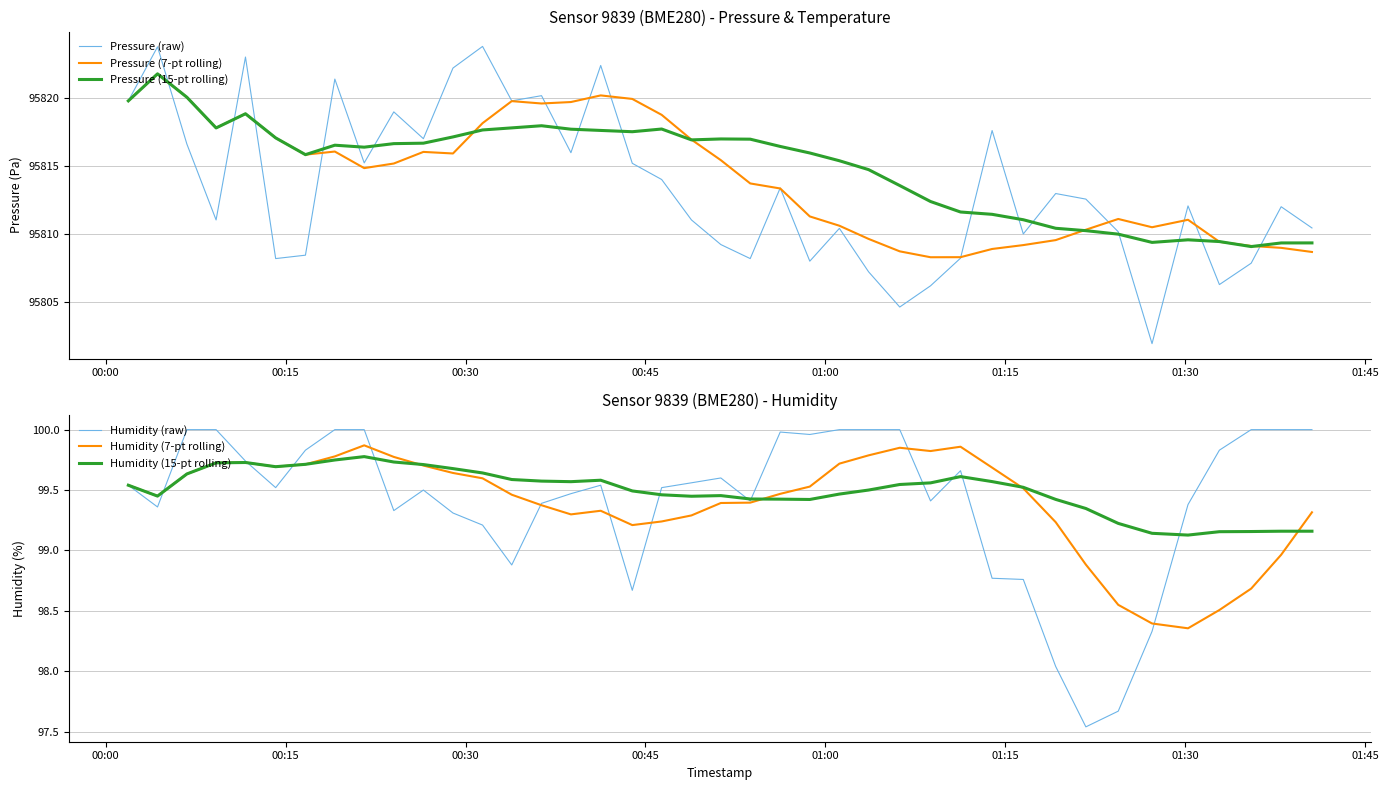

True or false: Pressure (7-pt rolling) and Humidity (7-pt rolling) intersect in this chart.

False